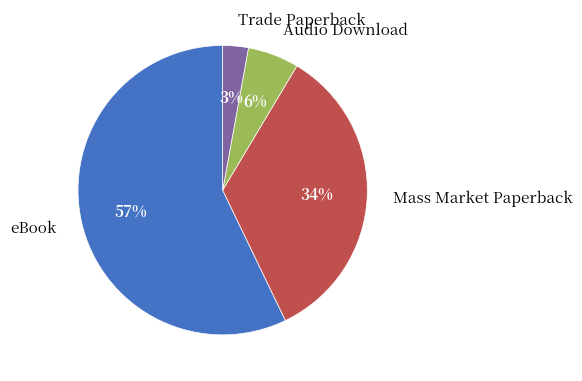

Do Mass Market Paperback and eBook together represent more than half of the pie?

Yes